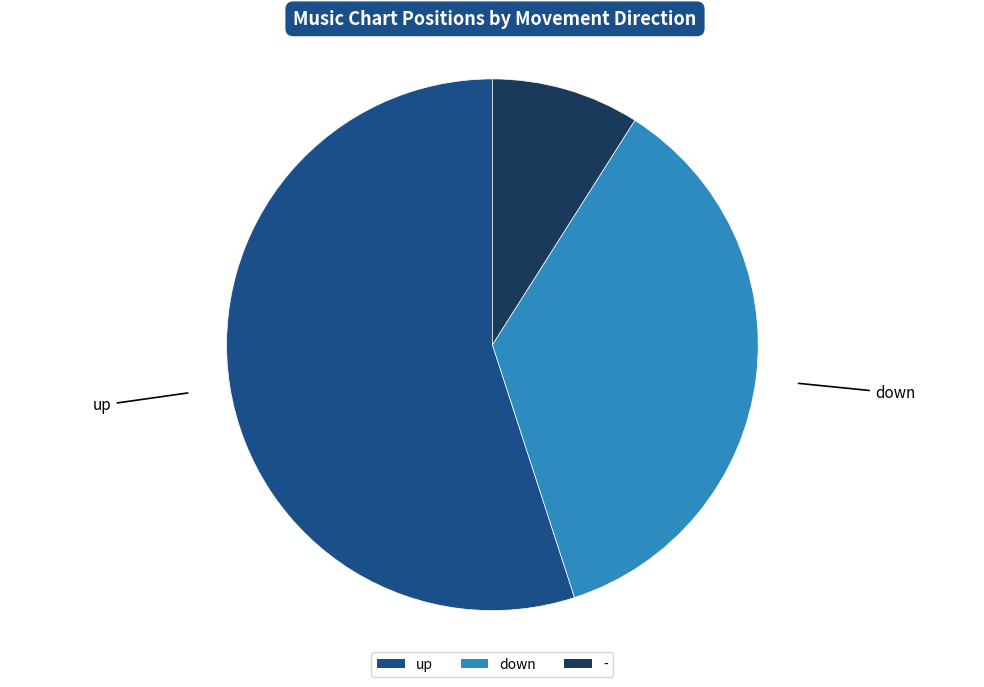

Is it true that up is 55% of the pie?

True